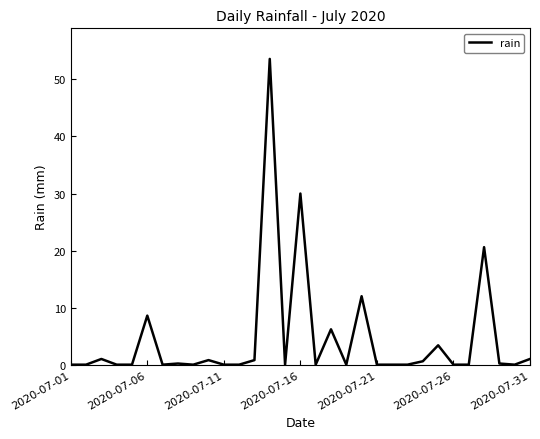

True or false: the data has more than 0 interior local peaks.

True